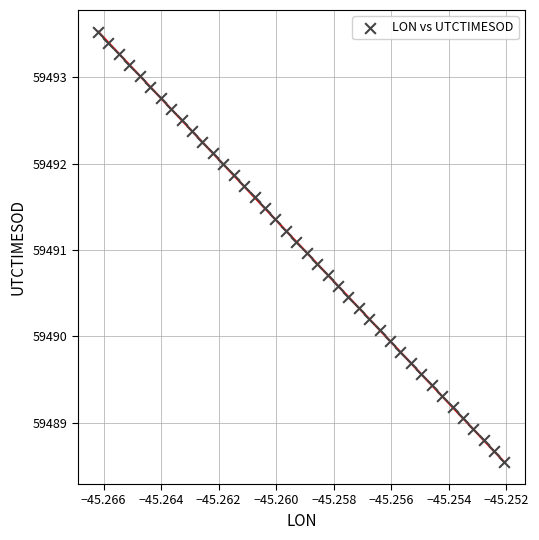

What is the range of Y values (max minus min)?

5.0